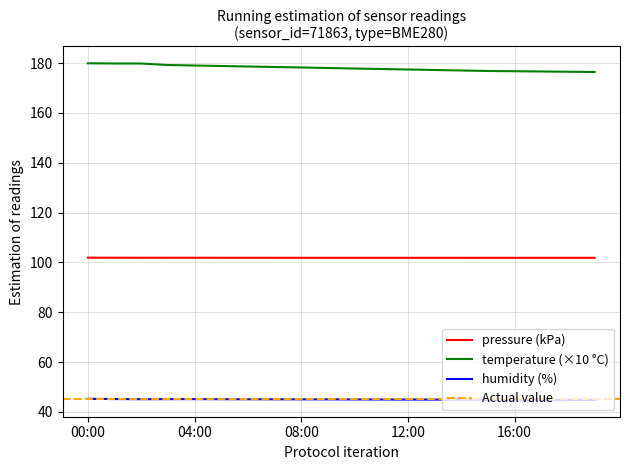

Does the chart have visible grid lines?

Yes